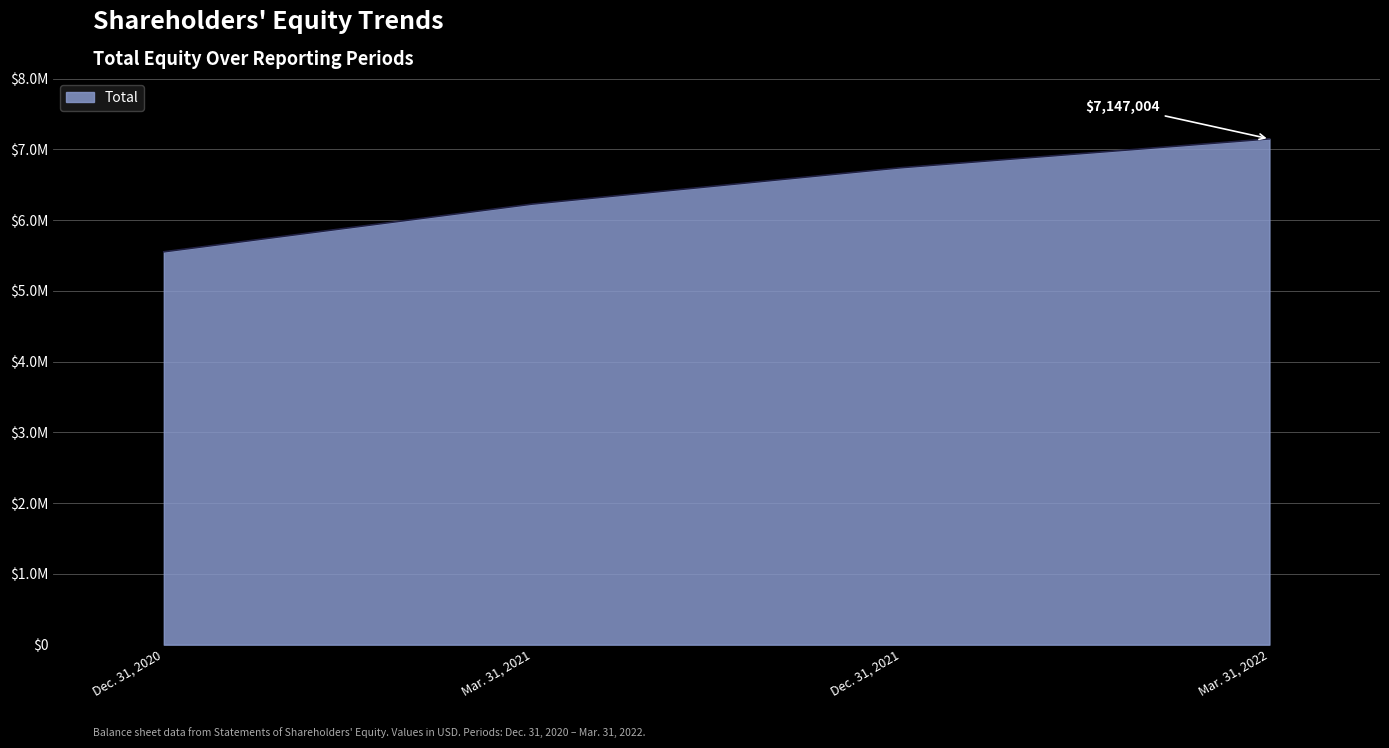

Does the chart display data point markers on the line(s)?

No